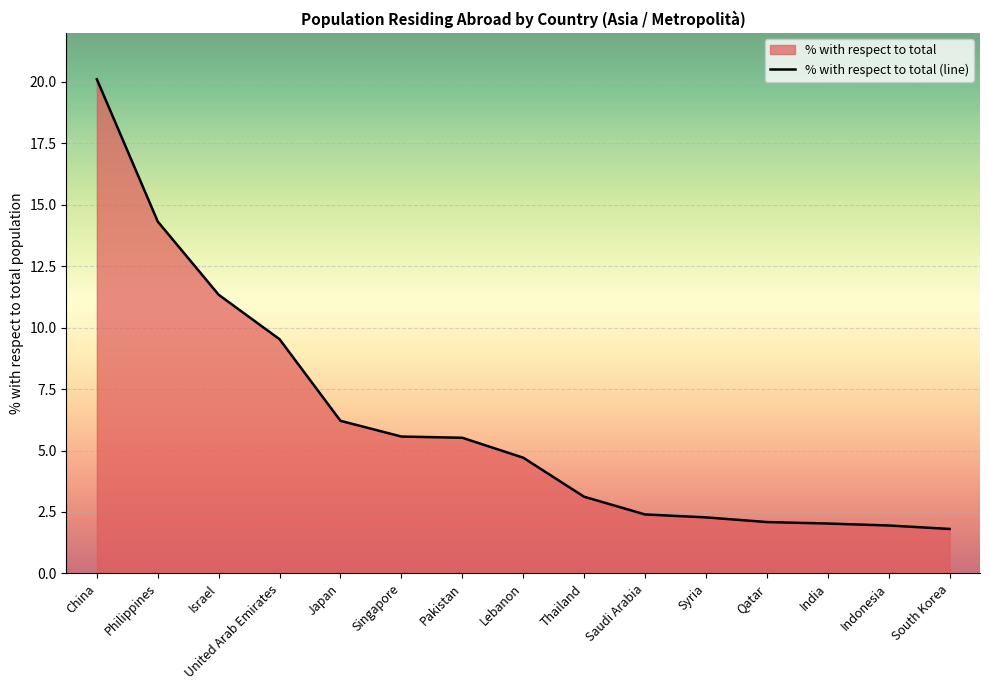

List the labels in order of value, largest first.

China, Philippines, Israel, United Arab Emirates, Japan, Singapore, Pakistan, Lebanon, Thailand, Saudi Arabia, Syria, Qatar, India, Indonesia, South Korea